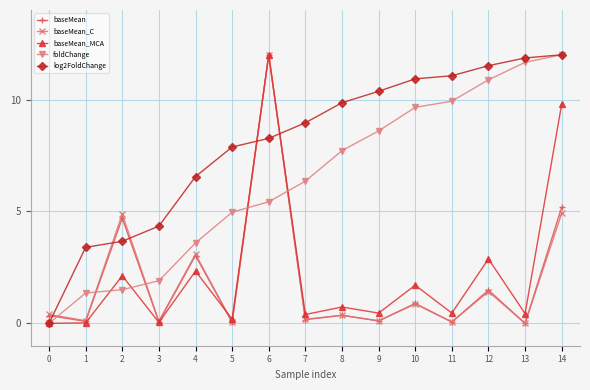

Does the chart have visible grid lines?

Yes